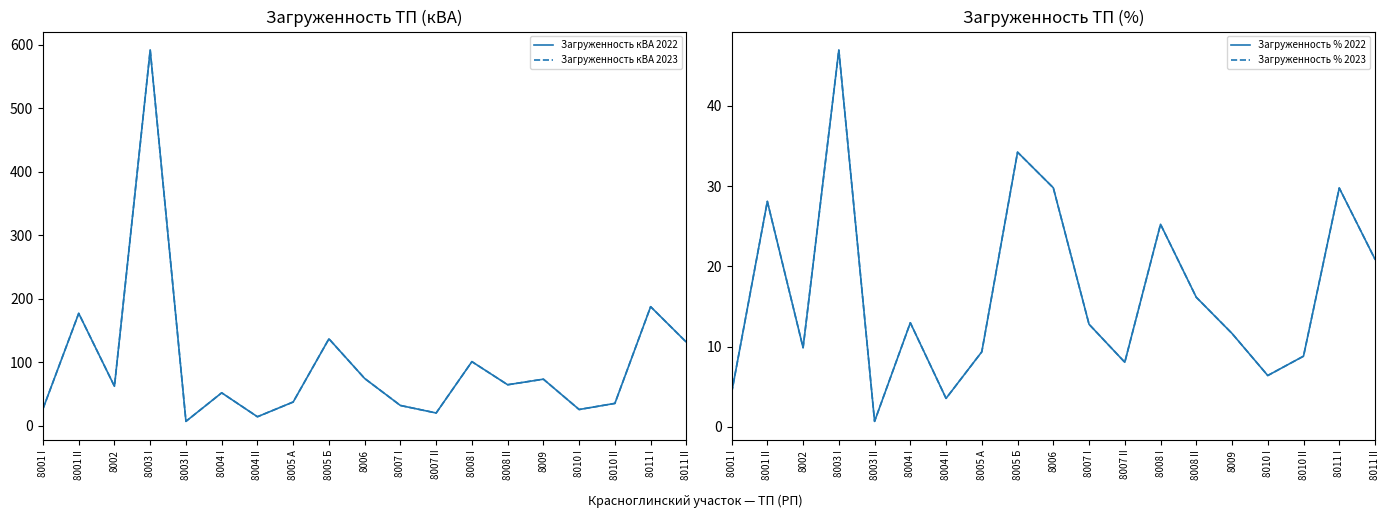

How many lines are shown in the chart?

4